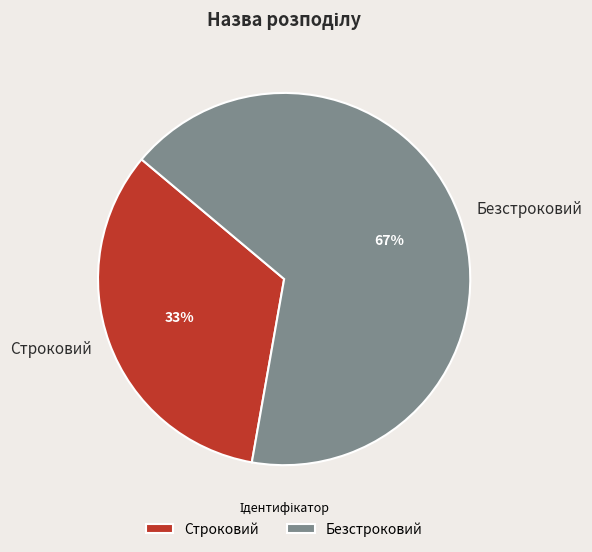

Is there a majority slice in this chart?

Yes